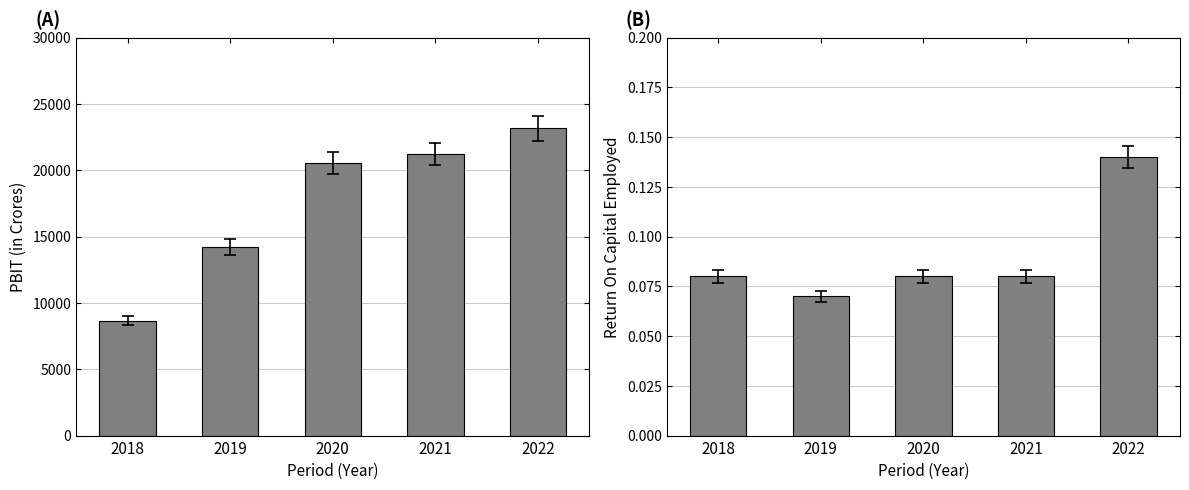

What is the highest value of the Return On Capital Employed series?

0.1